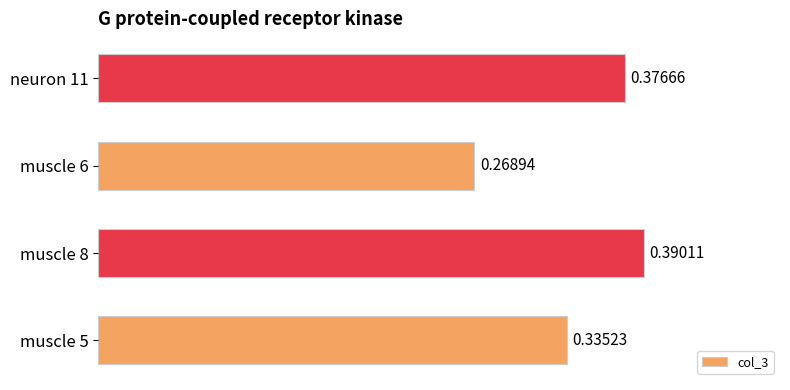

List the labels in order of value, largest first.

muscle 8, neuron 11, muscle 5, muscle 6